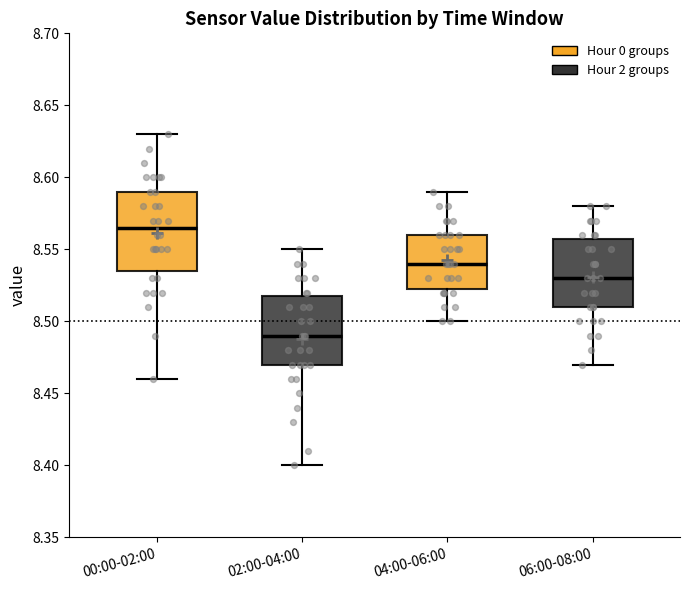

Where does the upper whisker of the box for 02:00-04:00 end on the y-axis? The values are not printed on the chart, so give them approximately, as read against the axis.

8.550